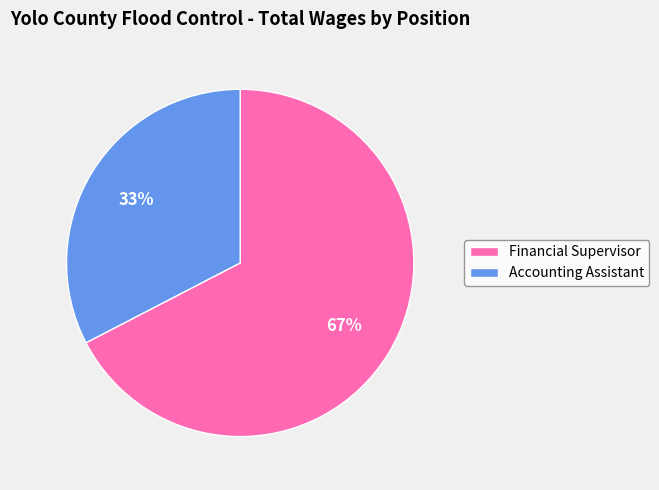

To the nearest percent, what is the average slice percentage?

50%